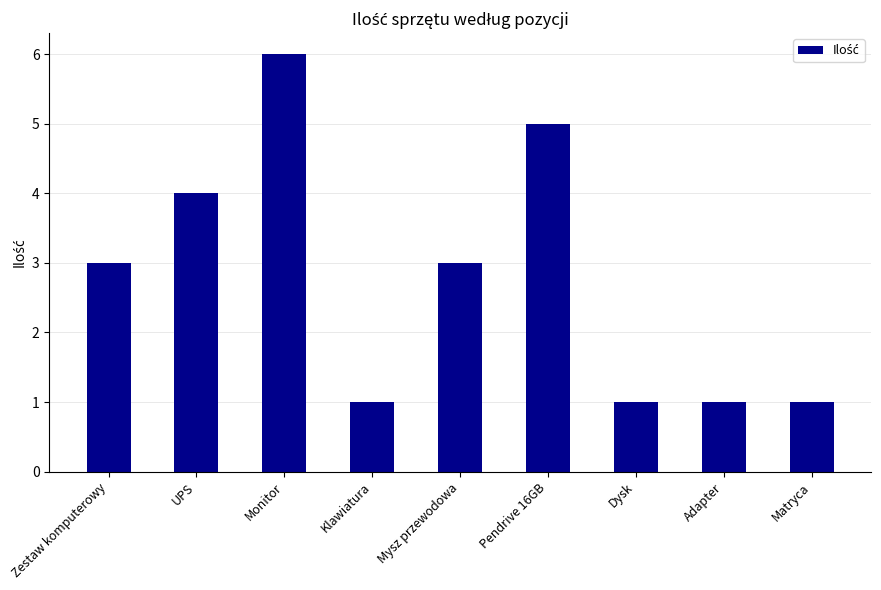

What position from the left is Pendrive 16GB?

6